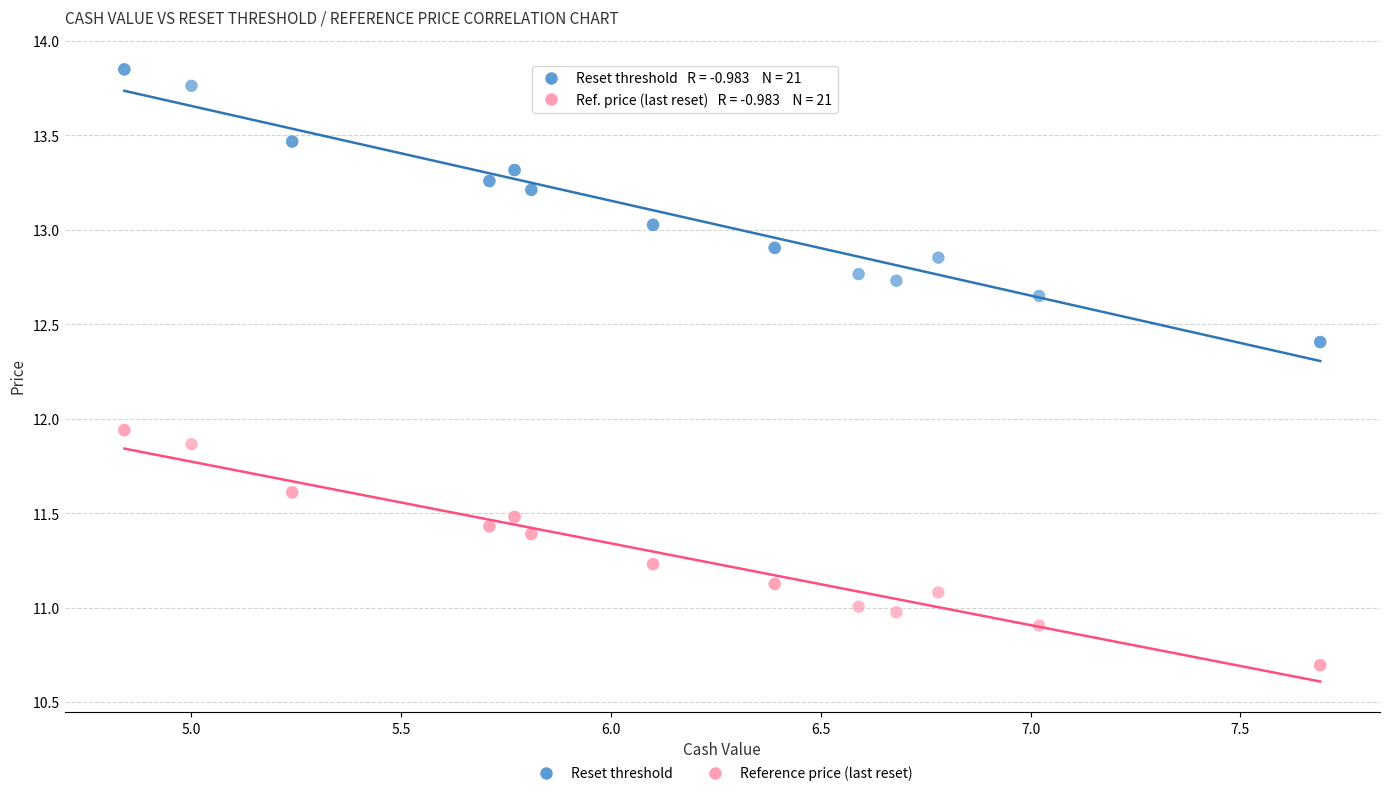

Which series reaches the maximum Y coordinate?

Reset threshold